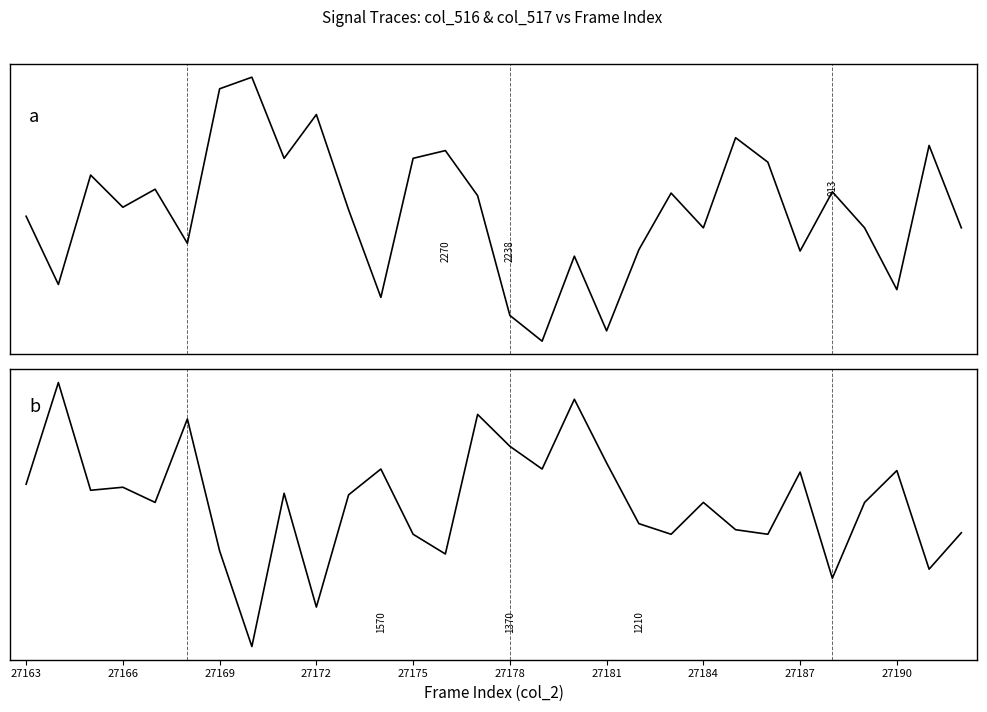

The value of col_517 at 10 is 9136. True or false?

False